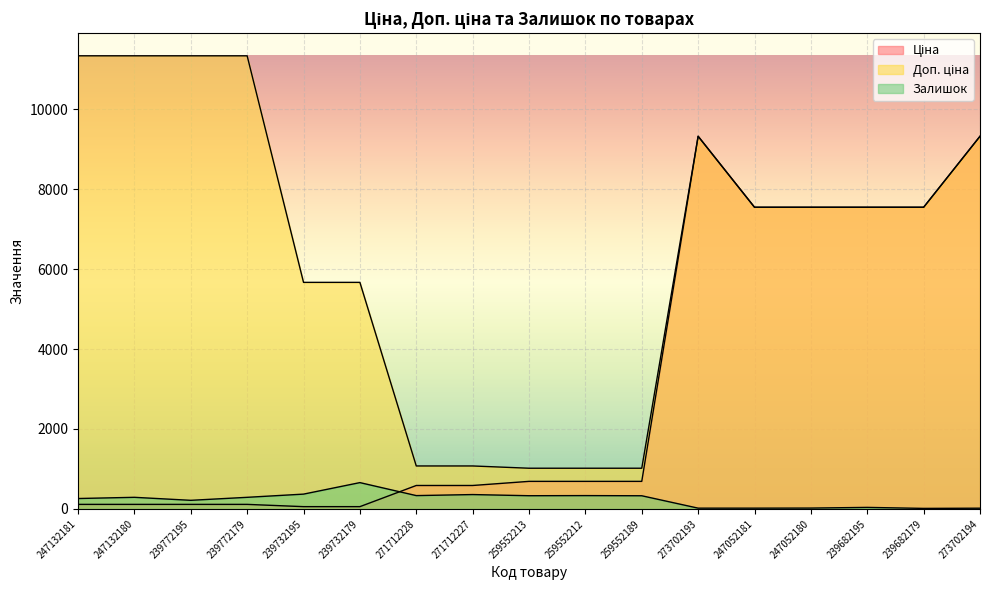

Rank the categories by Залишок value from lowest to highest.

239682179, 273702194, 273702193, 247052181, 247052180, 239682195, 239772195, 247132181, 247132180, 239772179, 259552189, 259552213, 271712228, 259552212, 271712227, 239732195, 239732179